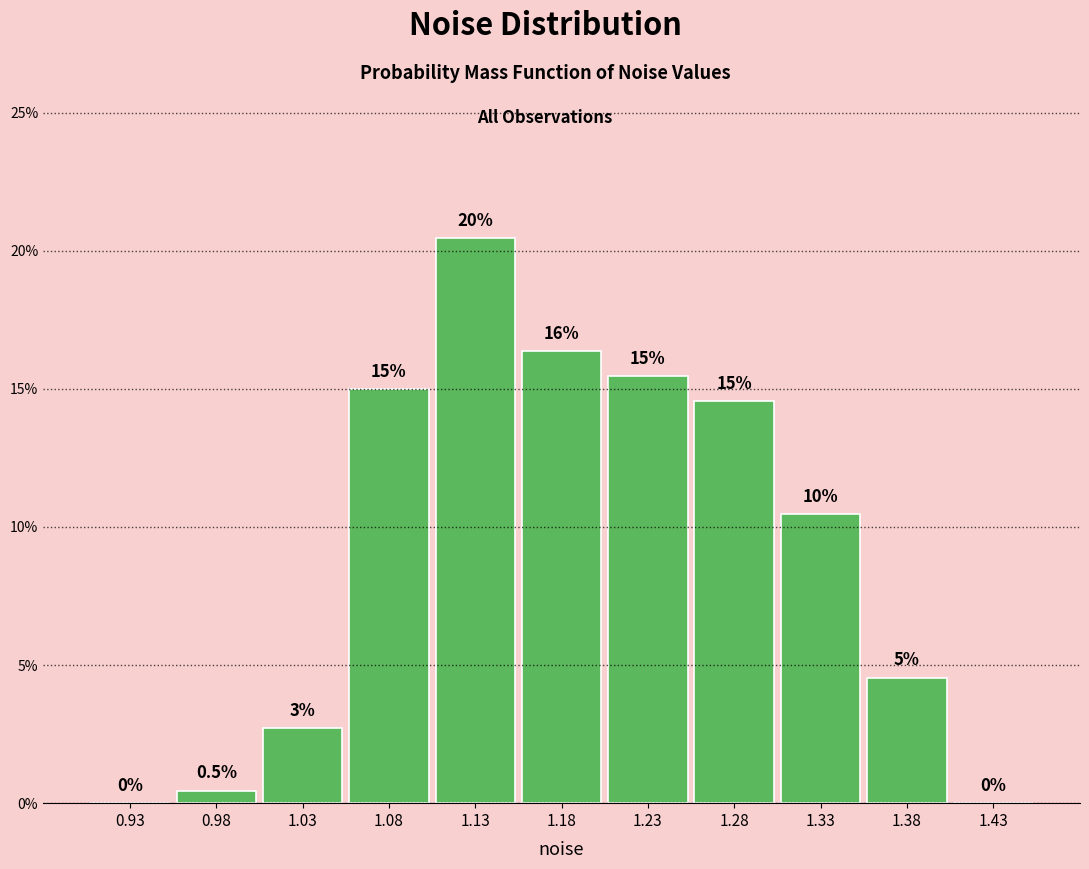

Over which range of the x-axis is the bar tallest?

1.10 to 1.15